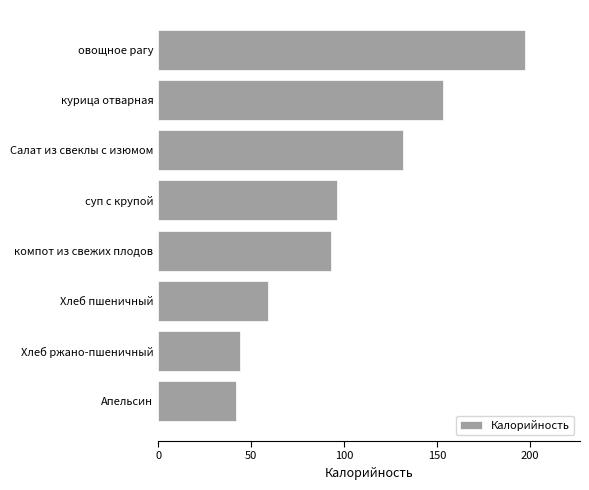

Count the number of values greater than 96.

4